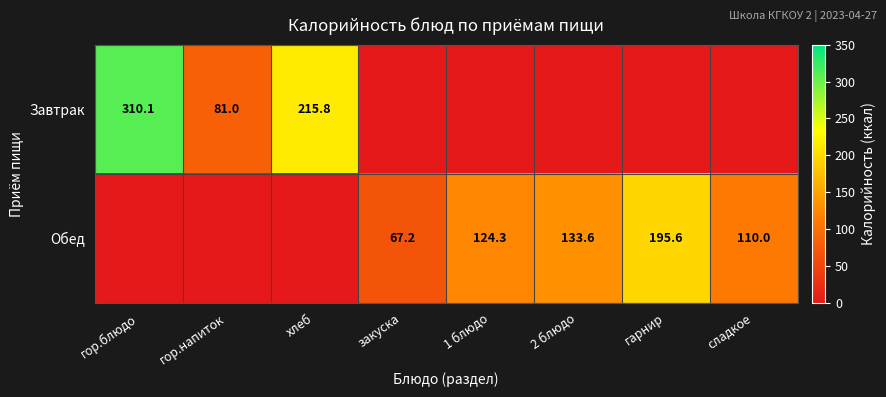

What is the spread (max minus min) of values at 1 блюдо?

124.3